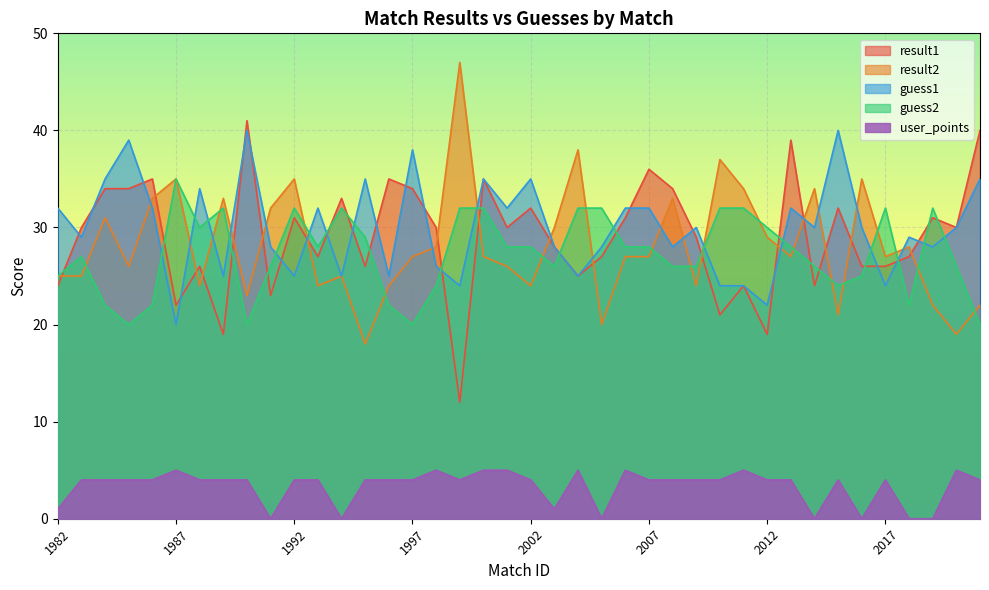

Rank the categories by result1 value from highest to lowest.

1990, 2021, 2013, 2007, 1986, 1996, 2000, 1984, 1985, 1997, 2008, 1994, 2002, 2015, 1992, 2006, 2019, 1983, 1998, 2001, 2020, 2009, 2003, 1993, 2005, 2018, 1988, 1995, 2016, 2017, 2004, 1982, 2011, 2014, 1991, 1987, 2010, 1989, 2012, 1999